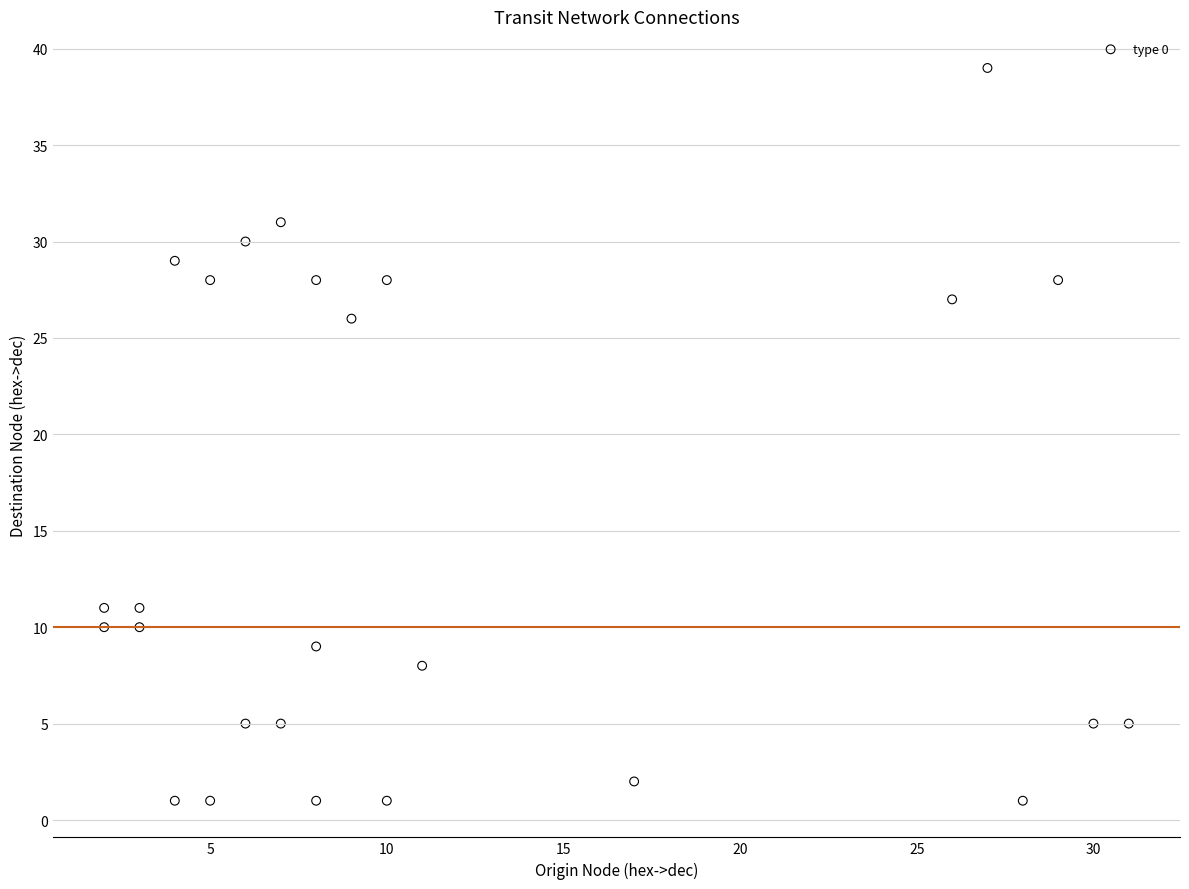

What Y value in the scatter plot is closest to 20?

26